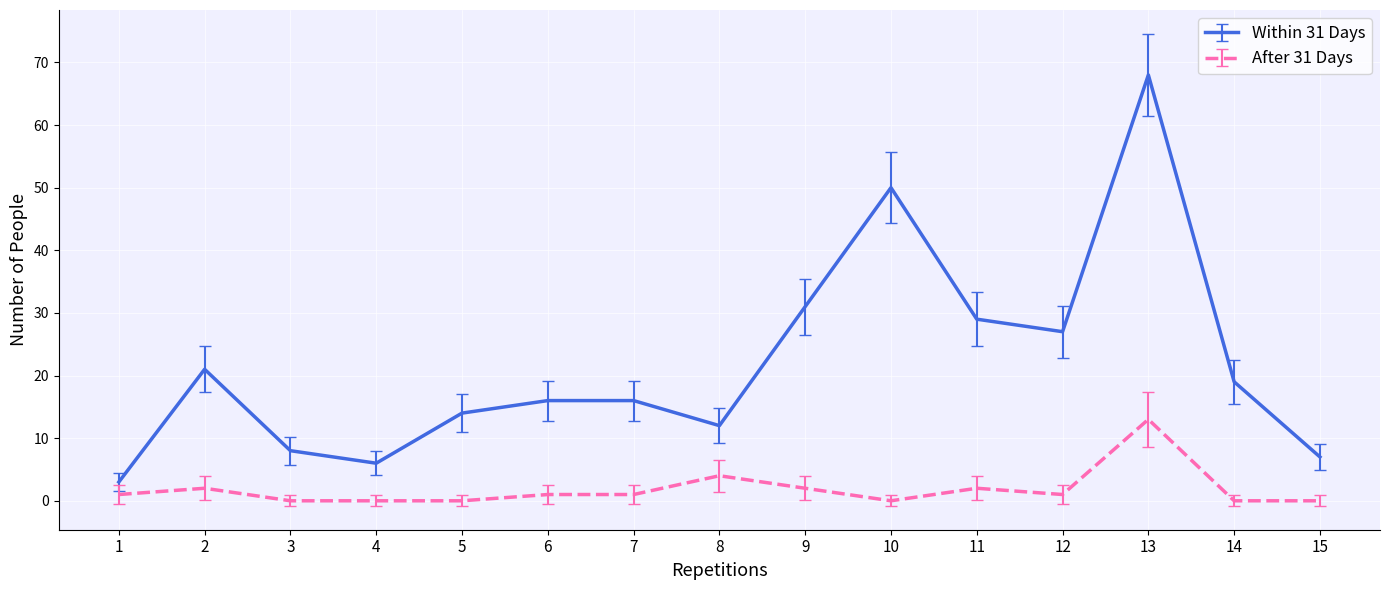

Is it true that Within 31 Days equals 3 at 15?

False